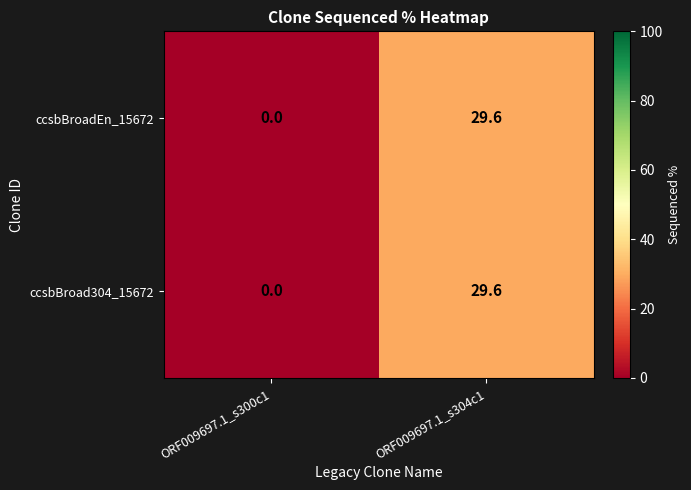

At which label is ccsbBroadEn_15672 closest to 14?

ORF009697.1_s300c1